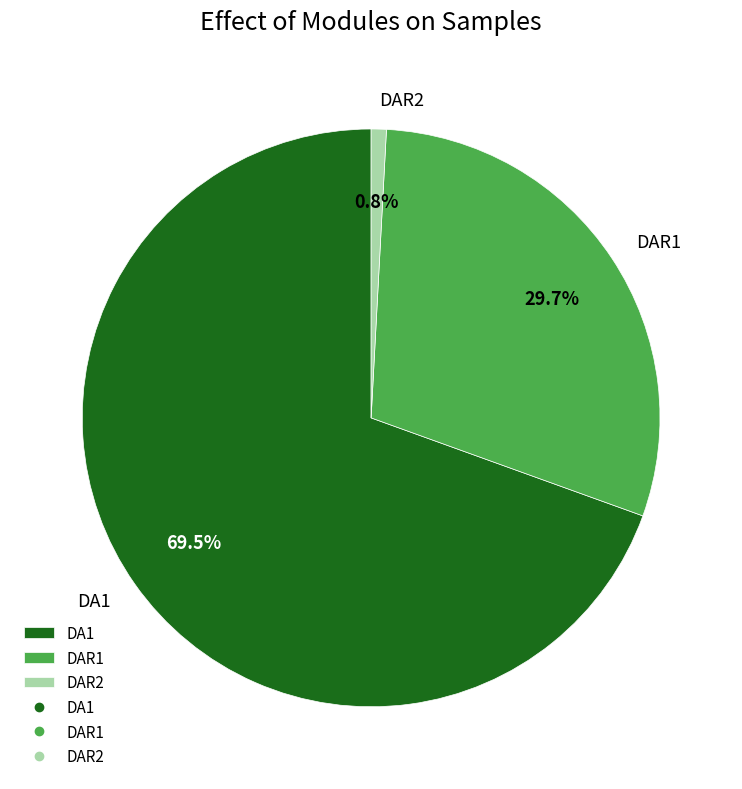

What is the largest slice in the pie chart?

DA1